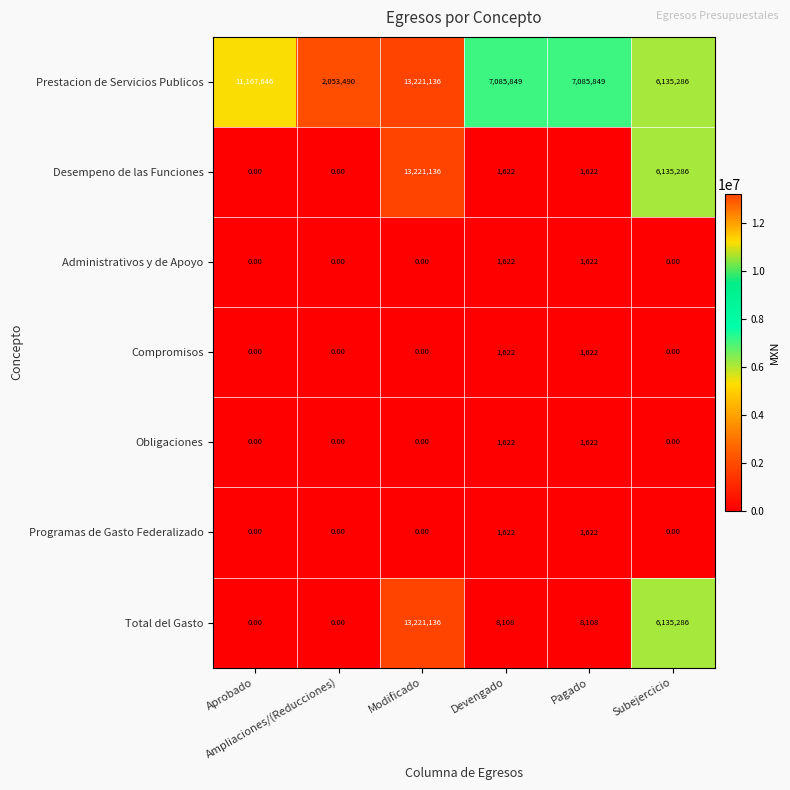

Which series has the largest total across all categories?

Prestacion de Servicios Publicos